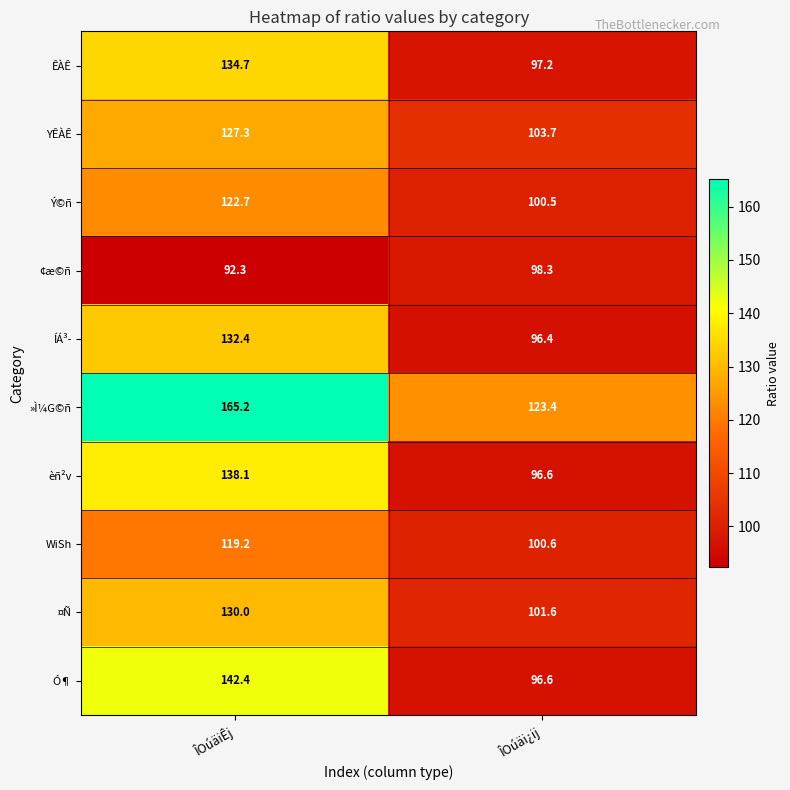

Rank the series by their maximum value, from lowest to highest.

¢æ©ñ, WiSh, Ý©ñ, YÊÀÊ, ¤Ñ, ÍÁ³­, ÊÀÊ, èñ²v, Ó¶, »Ì¼G©ñ